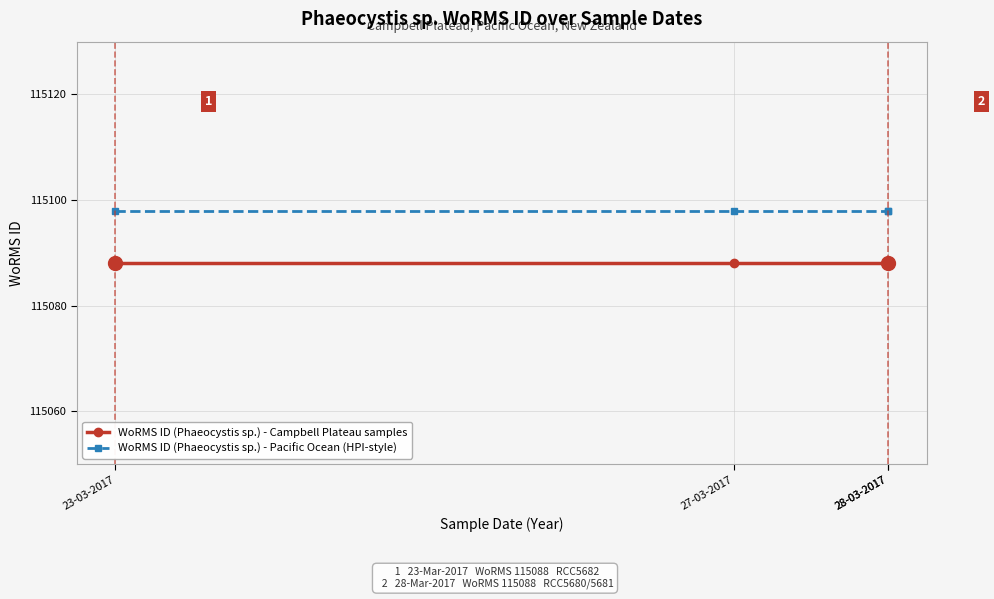

What are all the series names shown in the legend?

WoRMS ID (Phaeocystis sp.) - Campbell Plateau samples, WoRMS ID (Phaeocystis sp.) - Pacific Ocean (HPI-style)